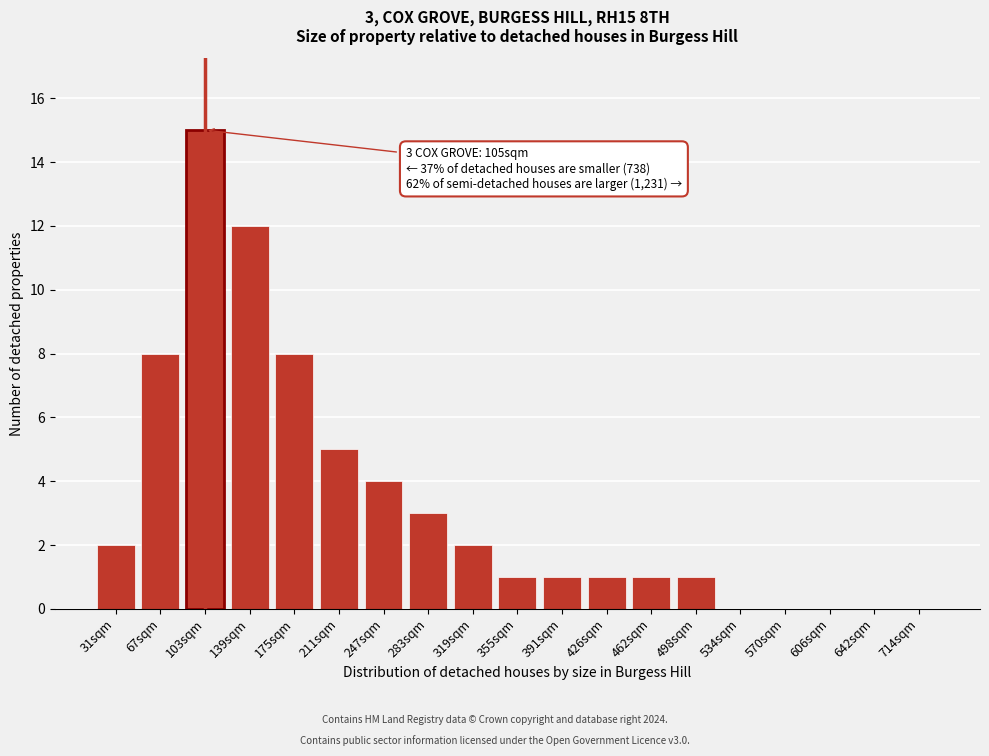

Reading left to right, list all the values displayed in this chart.

31sqm=2	67sqm=8	103sqm=15	139sqm=12	175sqm=8	211sqm=5	247sqm=4	283sqm=3	319sqm=2	355sqm=1	391sqm=1	426sqm=1	462sqm=1	498sqm=1	534sqm=0	570sqm=0	606sqm=0	642sqm=0	714sqm=0